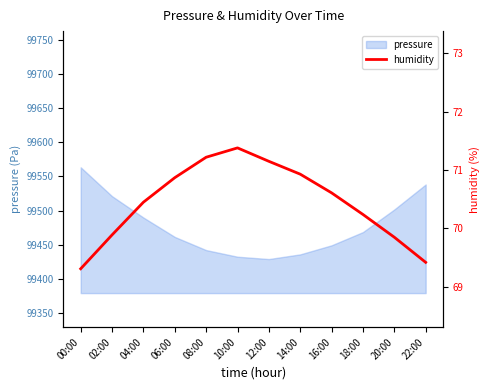

The pressure series shows 146789.9 at 14:00. True or false?

False